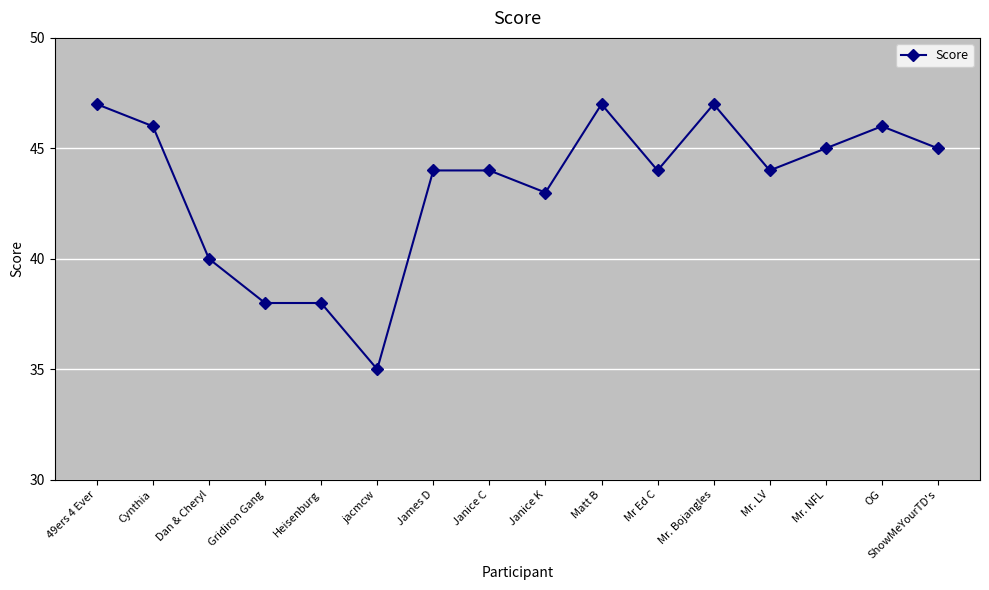

Reading right to left, what are all the values shown in this chart?

45	46	45	44	47	44	47	43	44	44	35	38	38	40	46	47